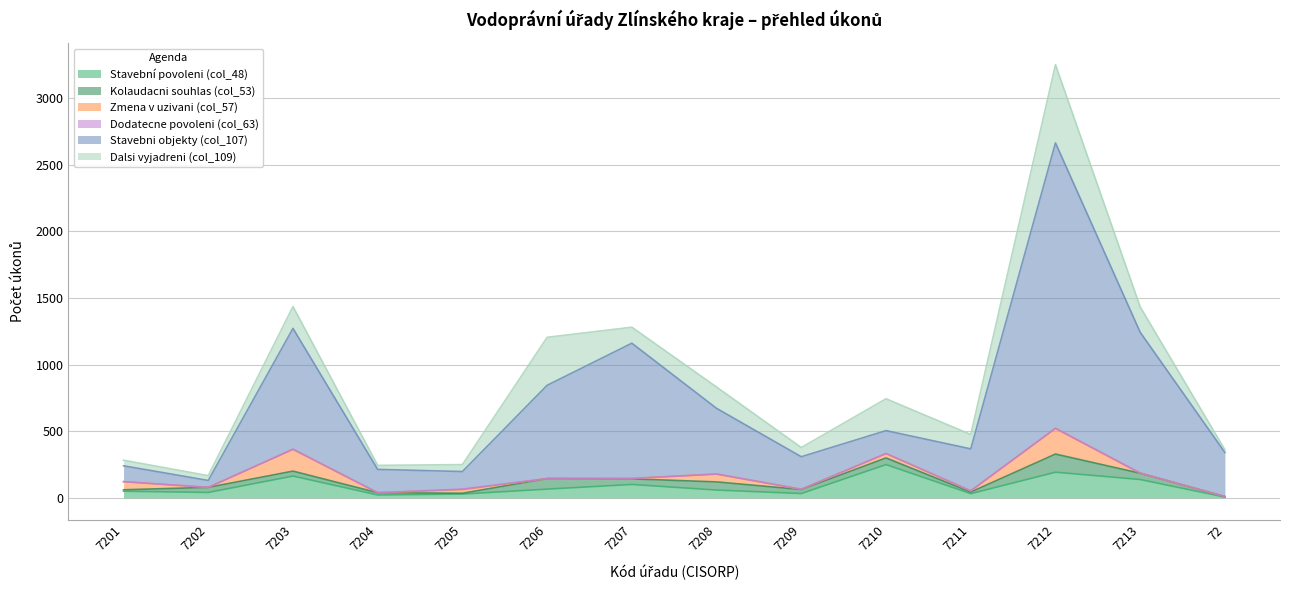

At how many categories does at least one series exceed 1140?

1